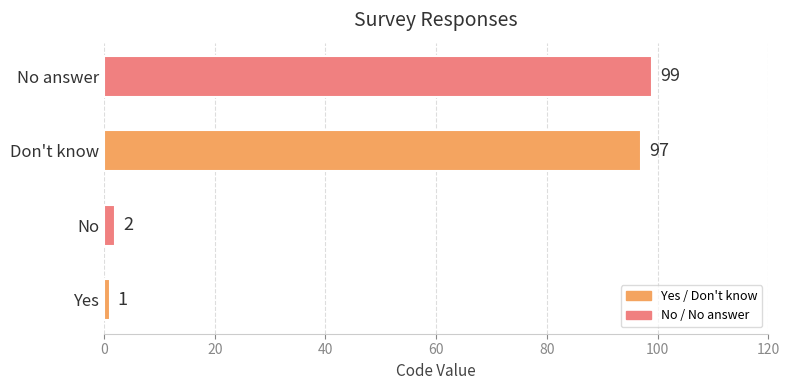

Rank the categories by value from highest to lowest.

No answer, Don't know, No, Yes